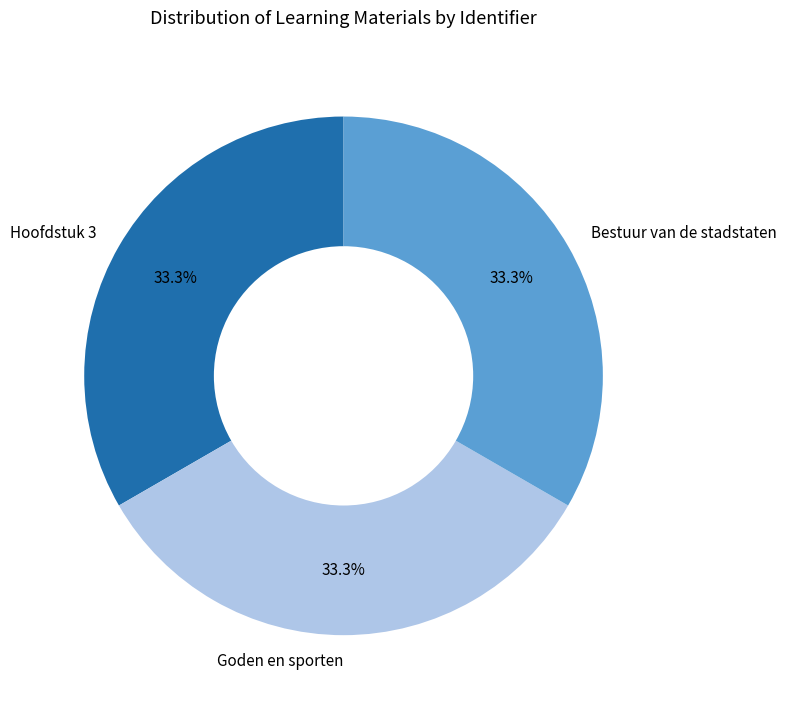

The Bestuur van de stadstaten slice represents 33% of the pie. True or false?

True